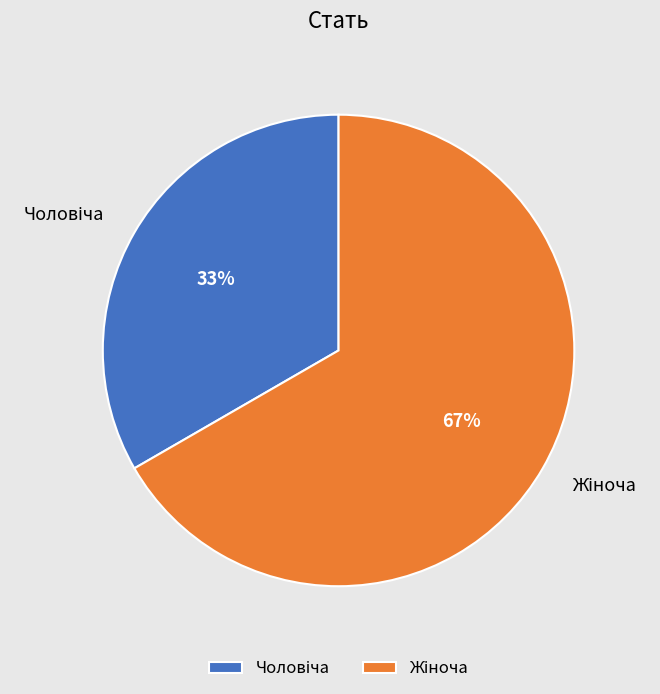

To the nearest percent, what is the average slice percentage?

50%